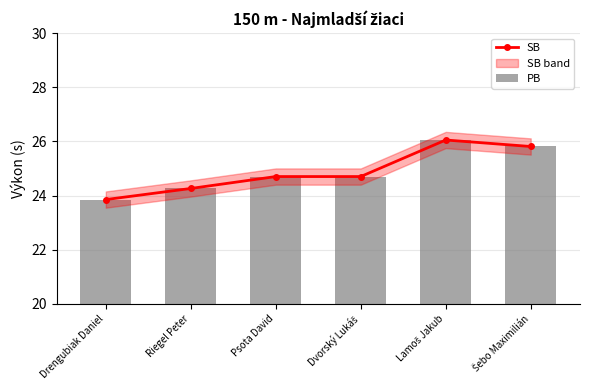

How many values in the SB series exceed 24?

5